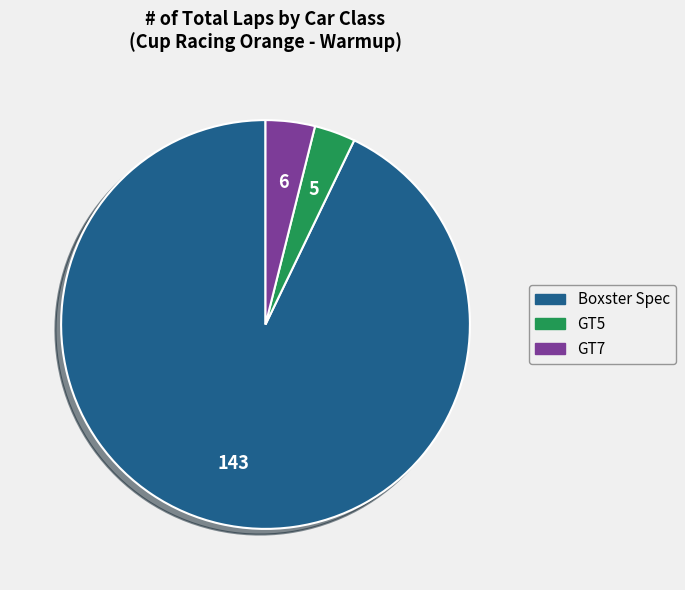

Approximately how many times larger is the value at GT5 compared to GT7?

0.8